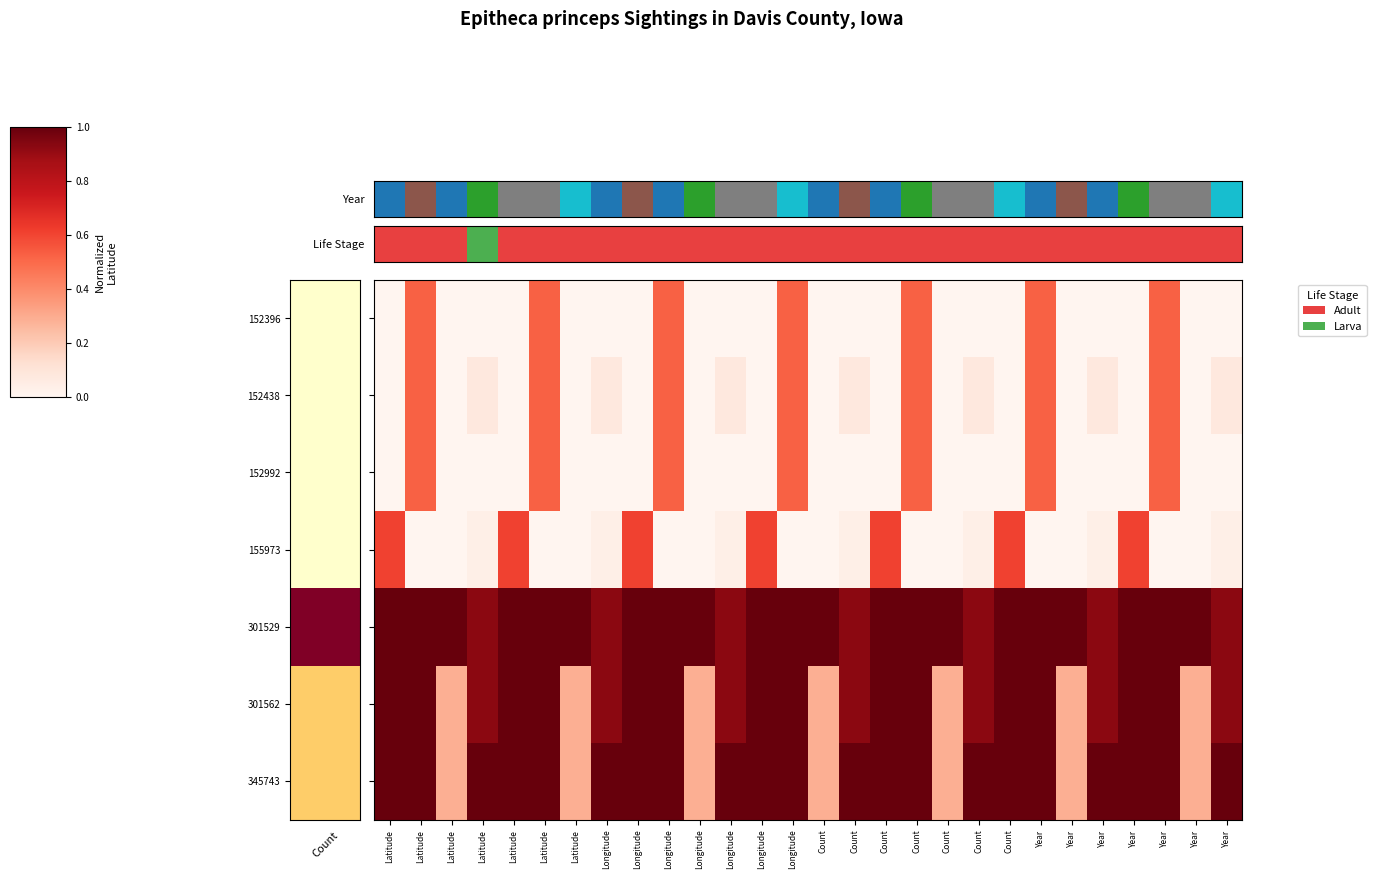

Which label corresponds to the largest value in the chart?

Latitude